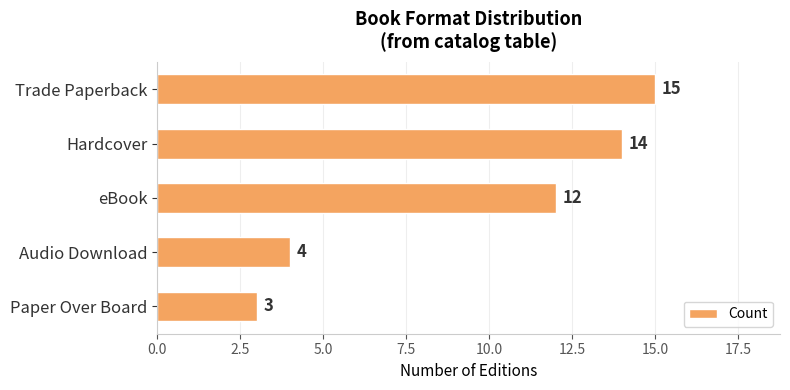

What is the maximum value shown in the chart?

15